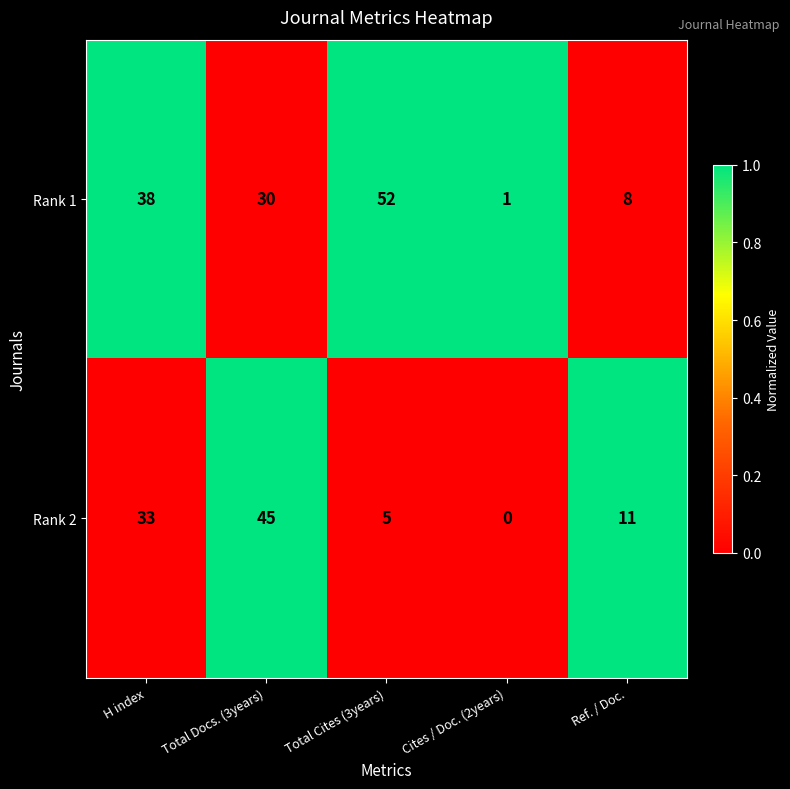

At which label does Rank 2 first exceed 11?

H index